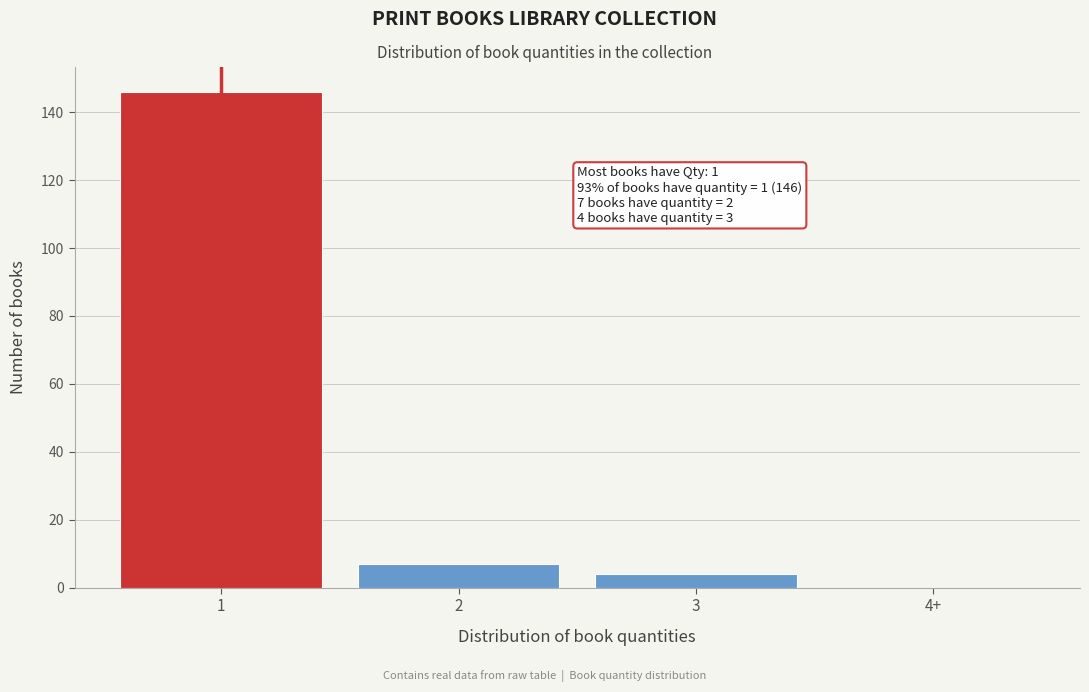

Reading left to right, transcribe all the data shown in this chart.

1=146	2=7	3=4	4+=0